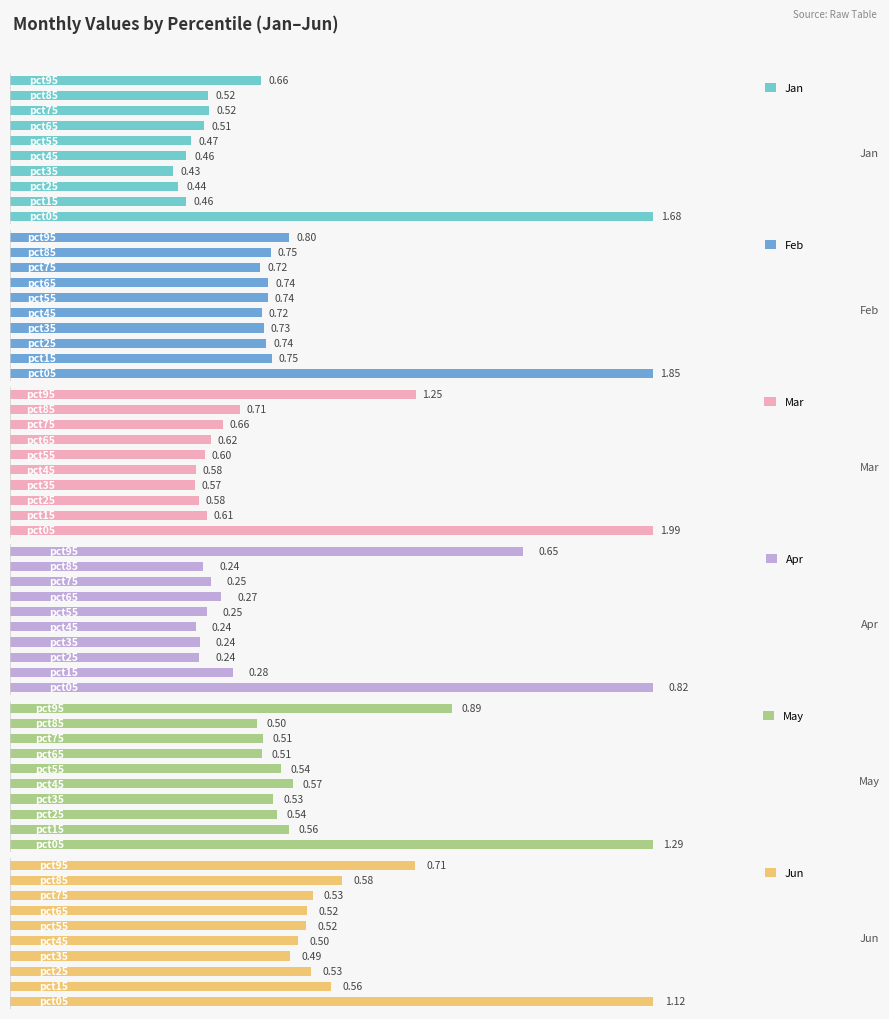

Is the value of Feb at 9 greater than the value of May at 5?

Yes